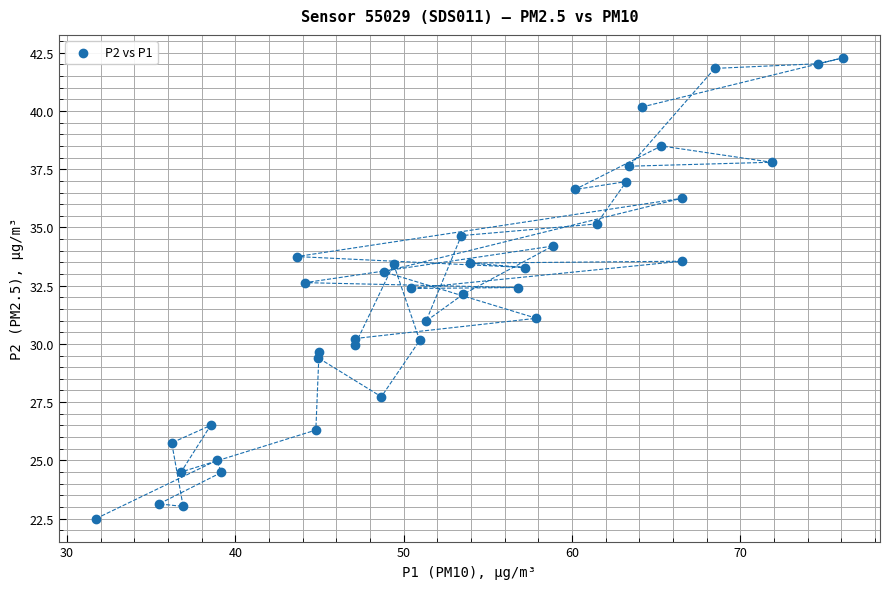

What is the range of X values (max minus min)?

44.3